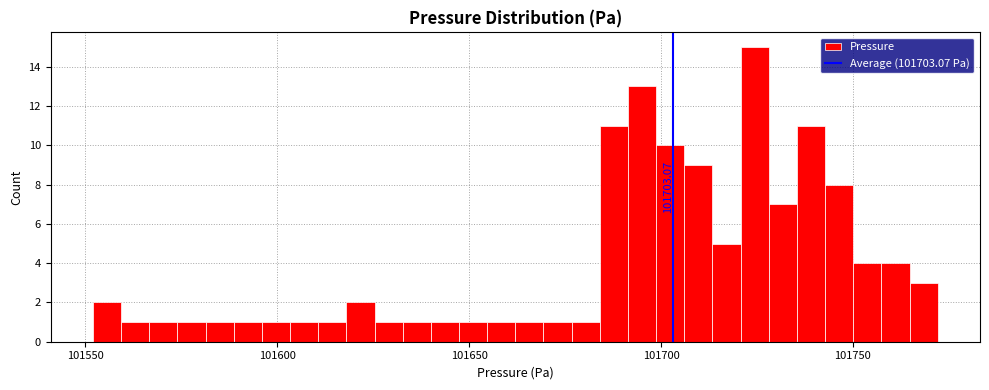

Around what value on the x-axis is the tallest bar? Give the approximate position of its centre, as read against the axis.

101725